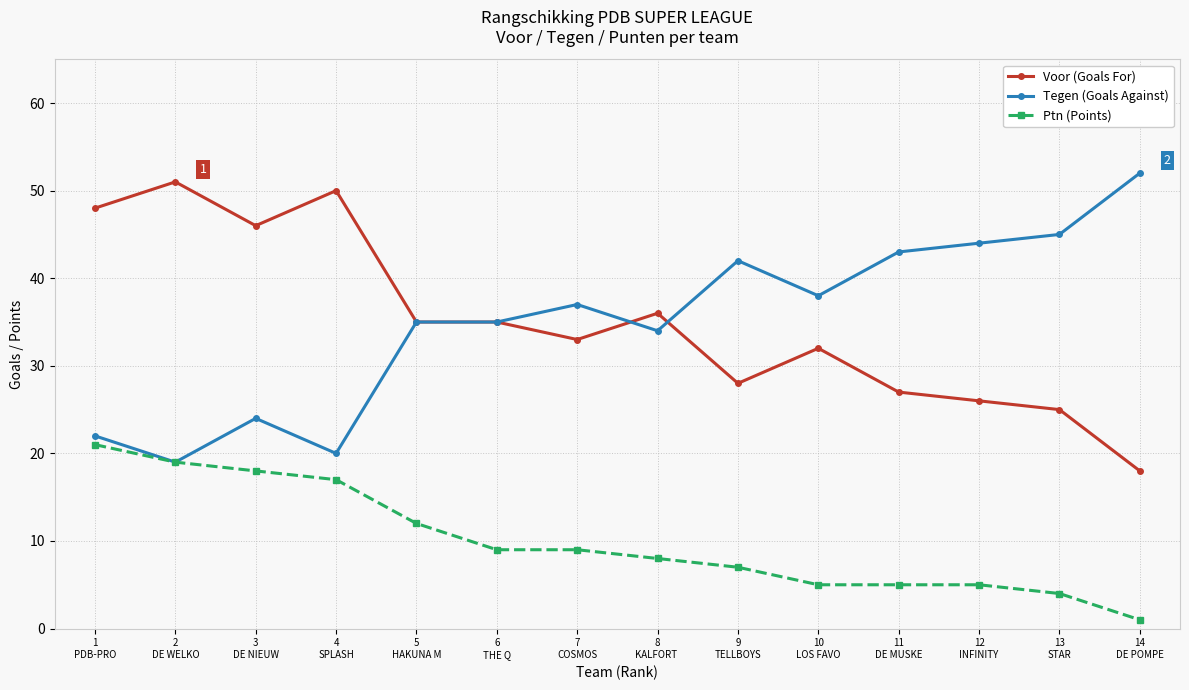

True or false: Ptn (Points) and Voor (Goals For) cross at least once.

False